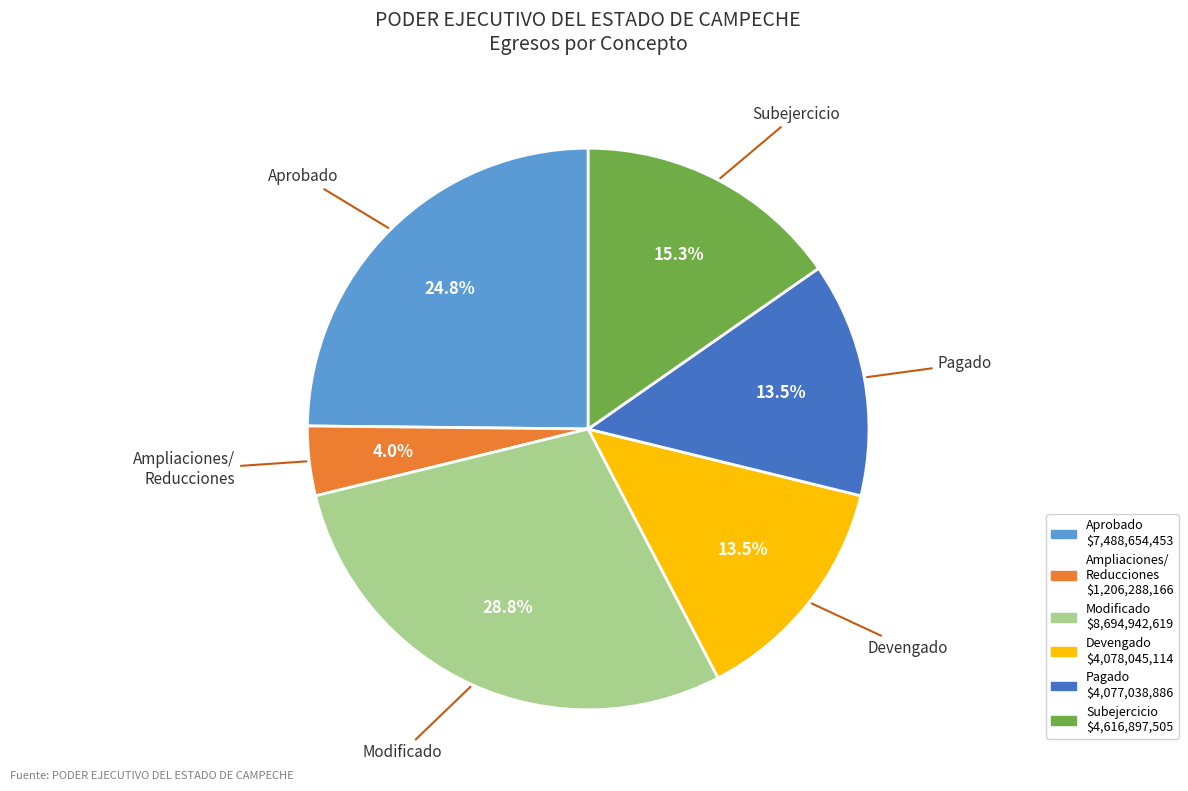

How many slices are in this pie chart?

6